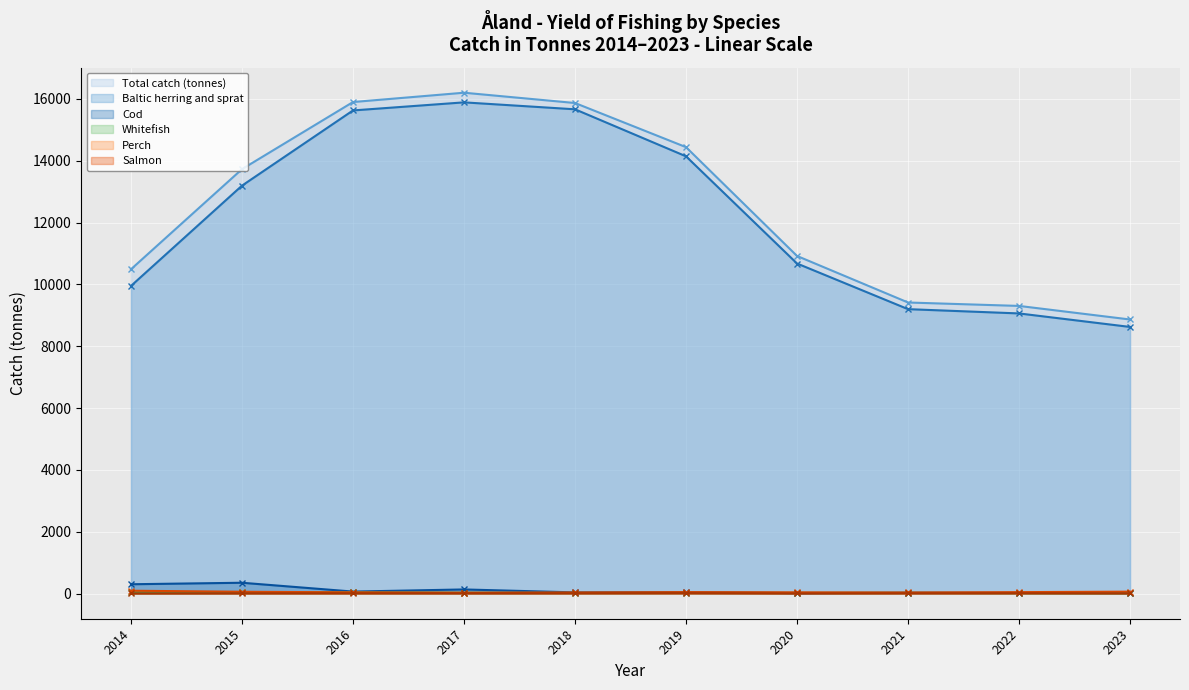

True or false: Salmon has a value of 4.2 at 2018.

False